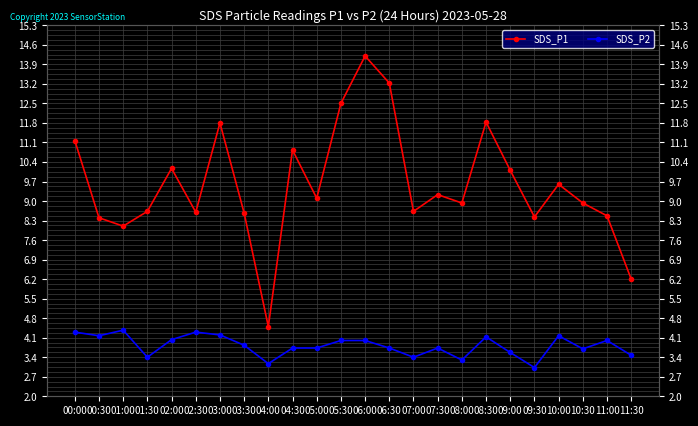

True or false: SDS_P1 and SDS_P2 intersect in this chart.

False